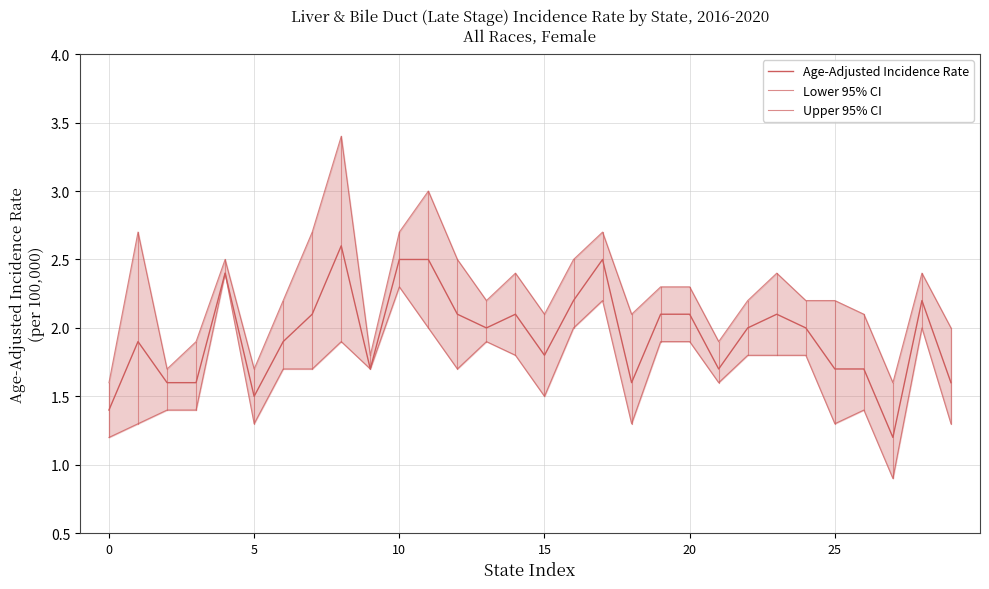

True or false: Upper 95% CI and Lower 95% CI cross at least once.

False